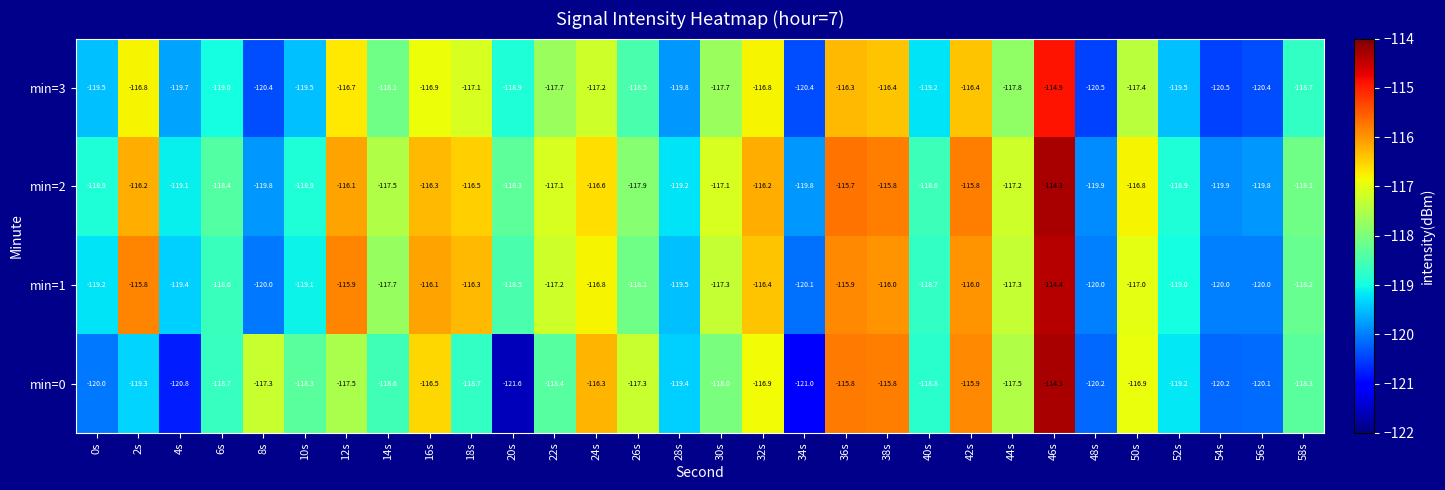

The min=1 series shows -31.1 at 34s. True or false?

False